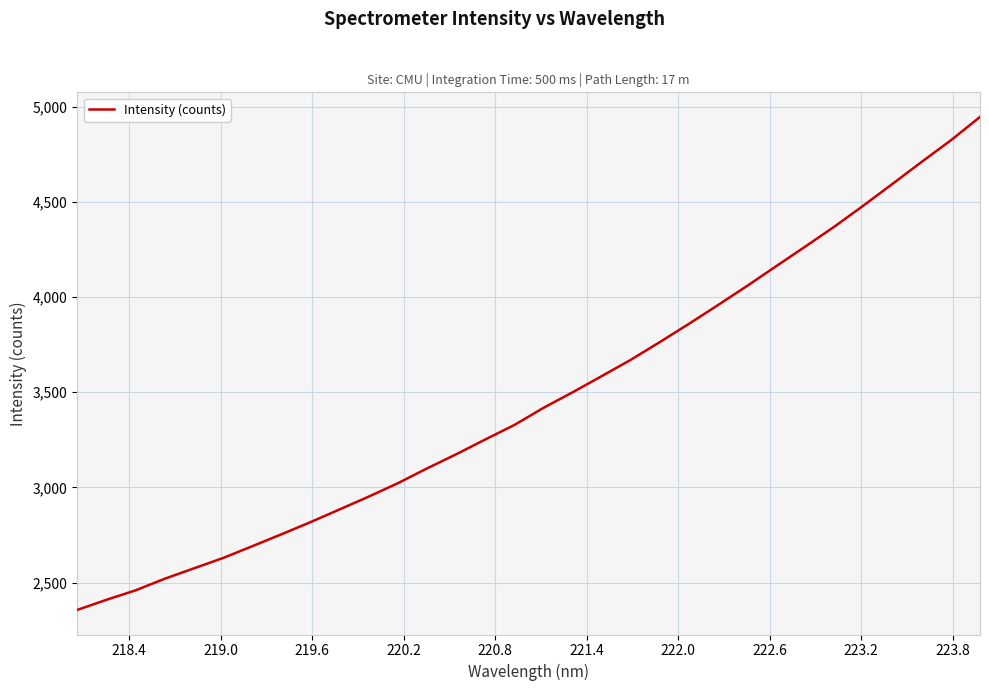

What is the greatest value displayed?

4945.2